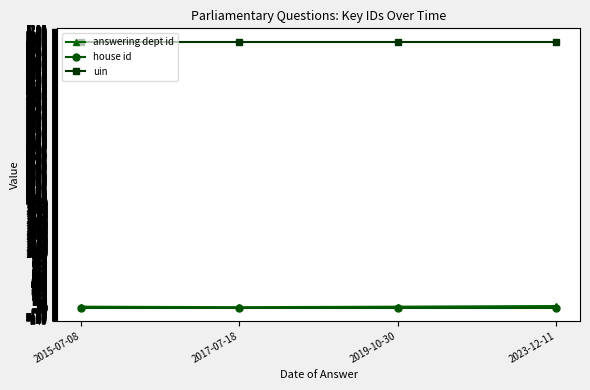

What are all the series names shown in the legend?

answering dept id, house id, uin